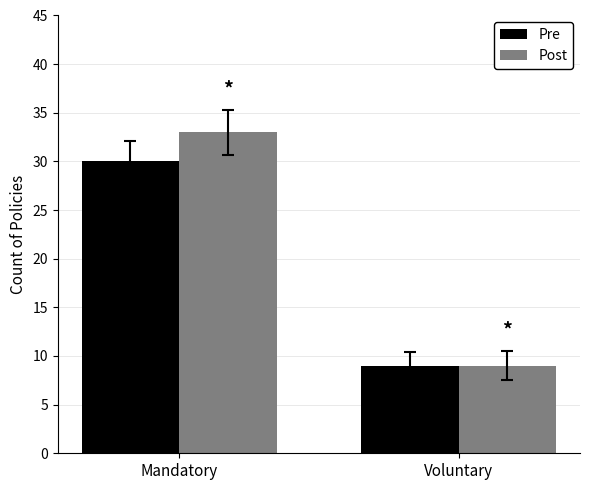

Which series has the widest spread of values?

Post